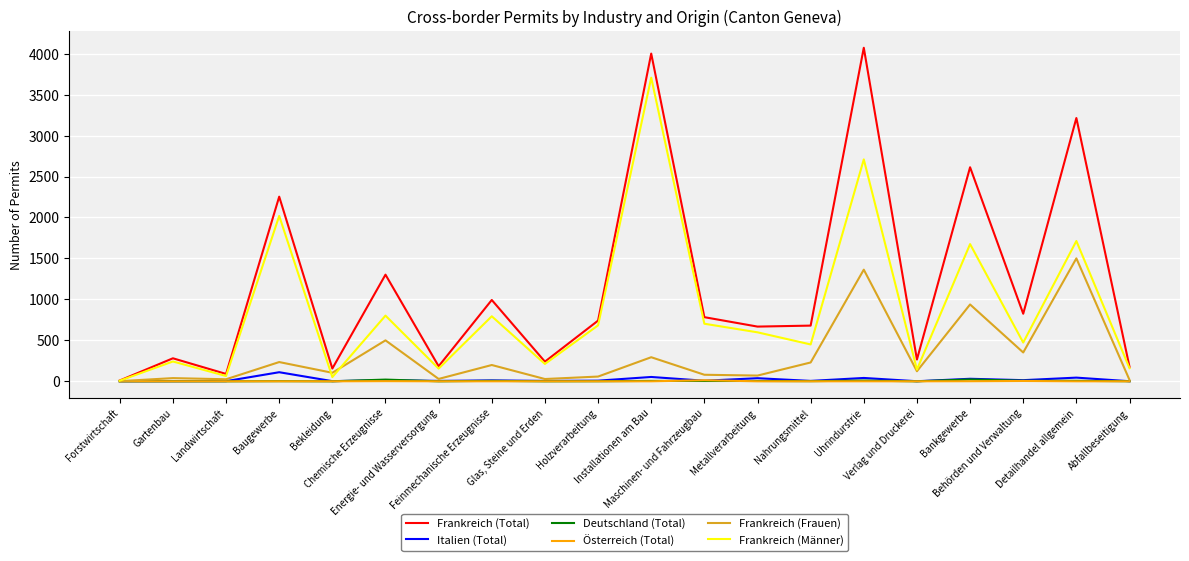

What is the maximum value shown in the chart?

4072